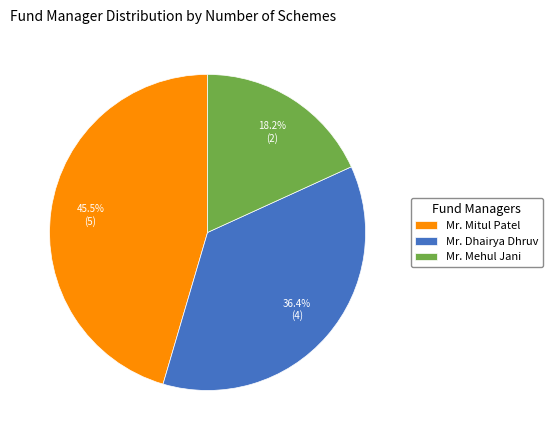

What percentage is the Mr. Mehul Jani slice, to the nearest percent?

18%